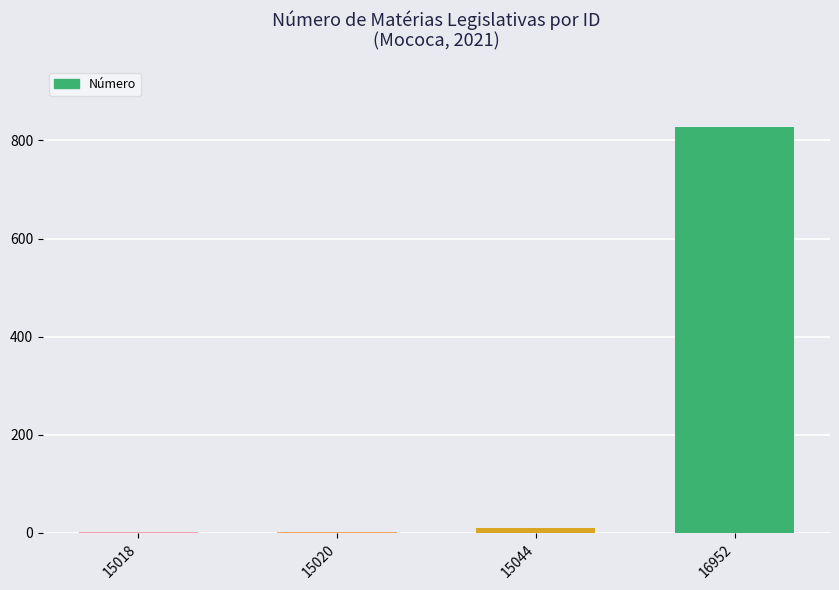

Count the number of data series in this chart.

1